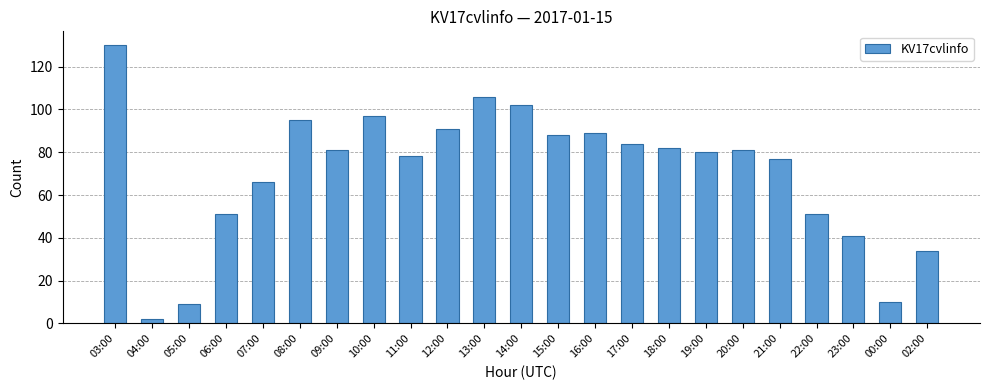

Which has a higher value, 16:00 or 10:00?

10:00